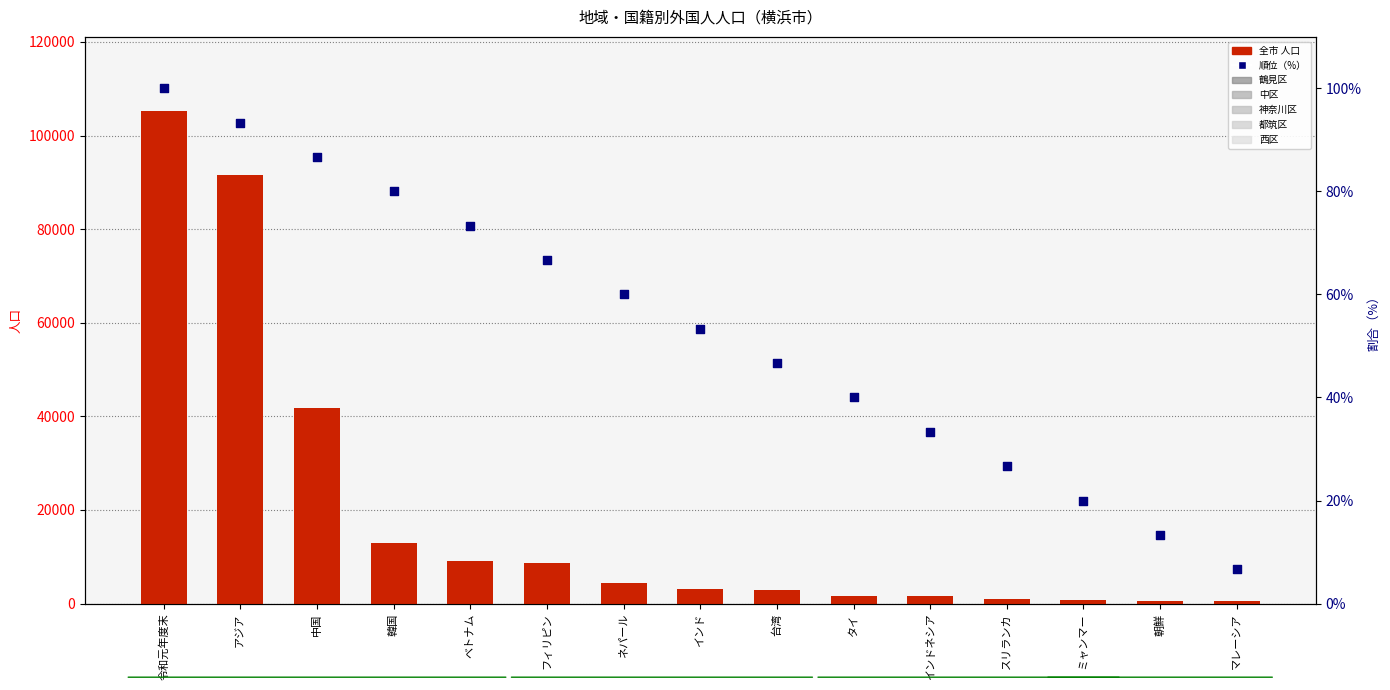

At which category is the sum across all series the highest?

令和元年度末